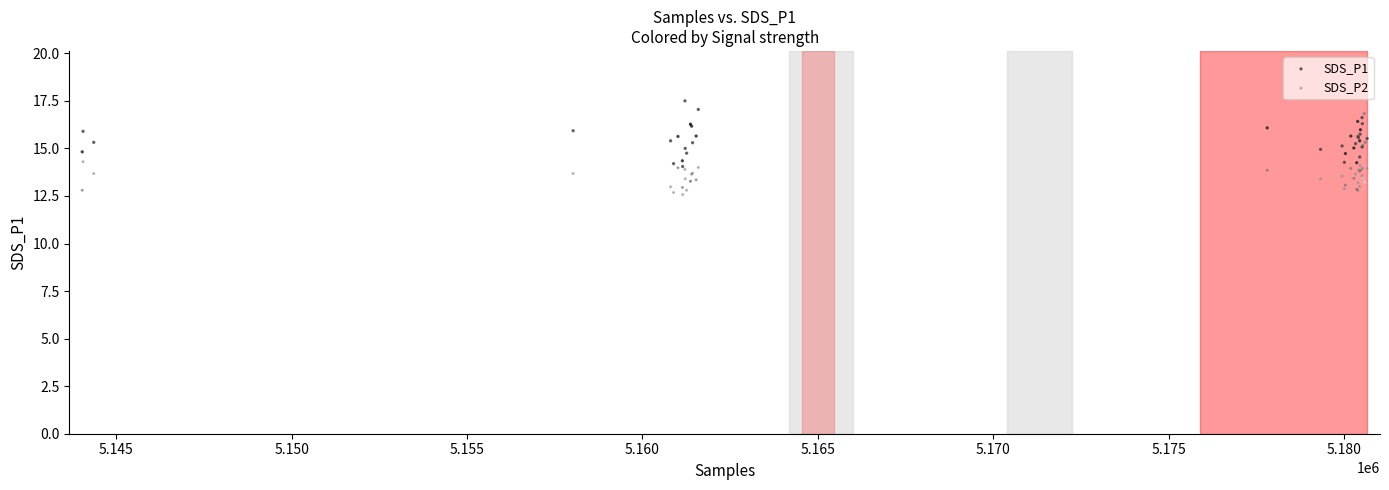

Which series reaches the minimum Y coordinate?

SDS_P2